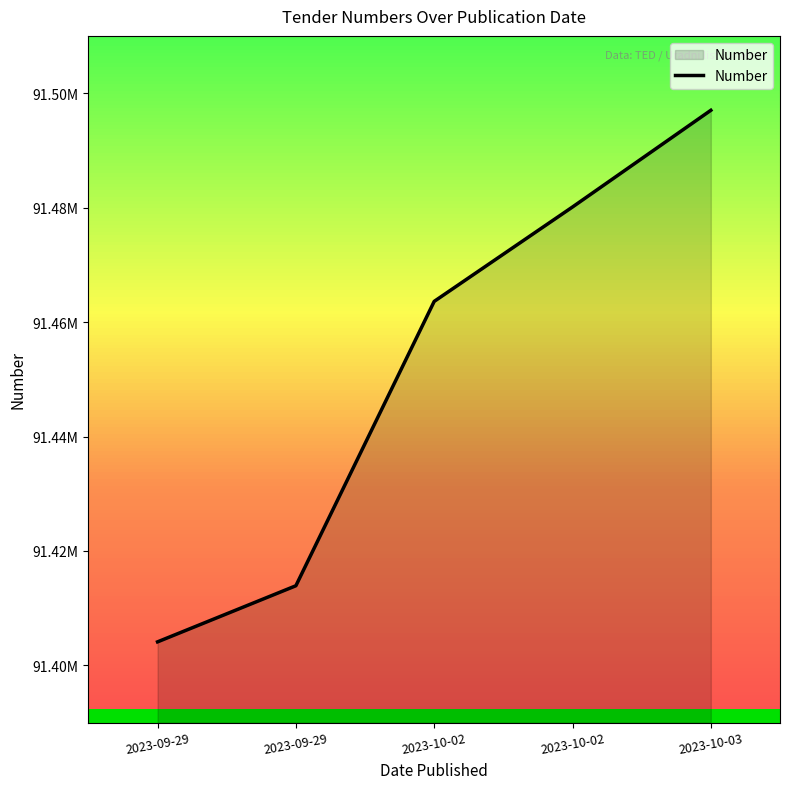

Does the chart have visible grid lines?

No